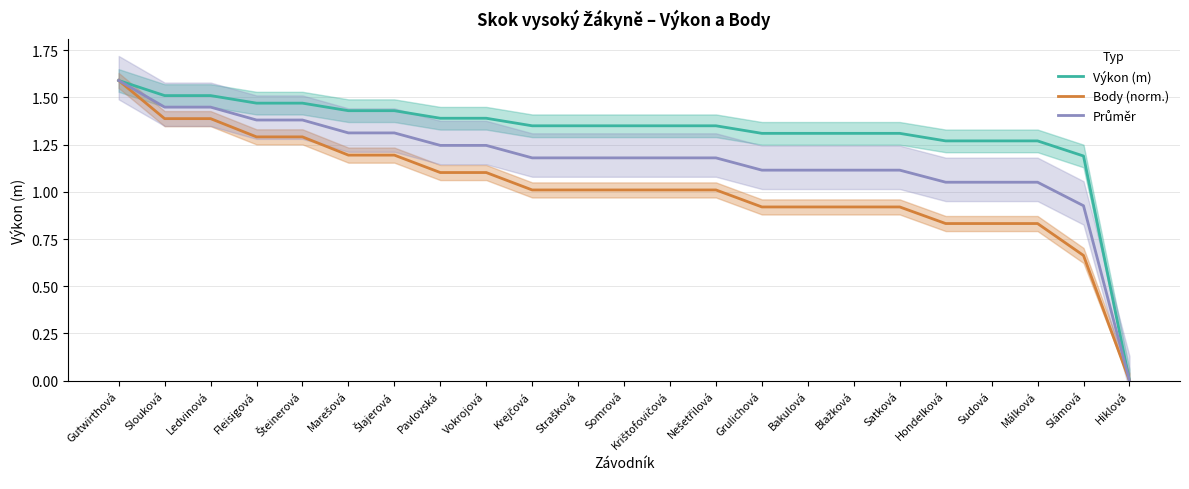

Which label corresponds to the smallest value in the chart?

Hiklová